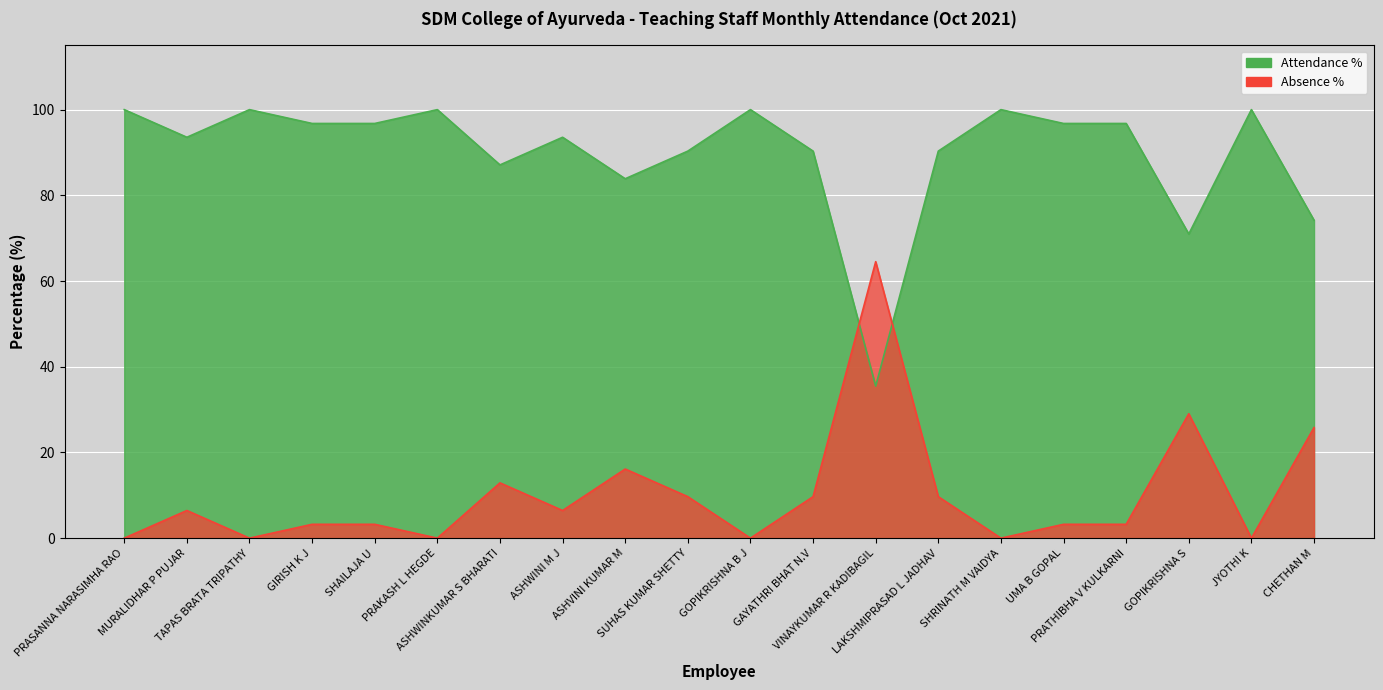

What is the value of the Attendance % point at the 18th from the left?

71.0